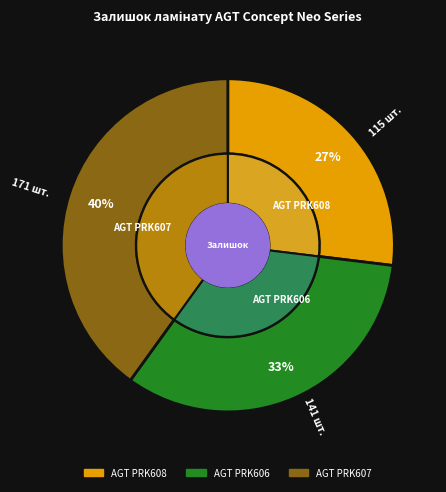

To the nearest percent, what is the difference between the largest and smallest slice percentages?

13%